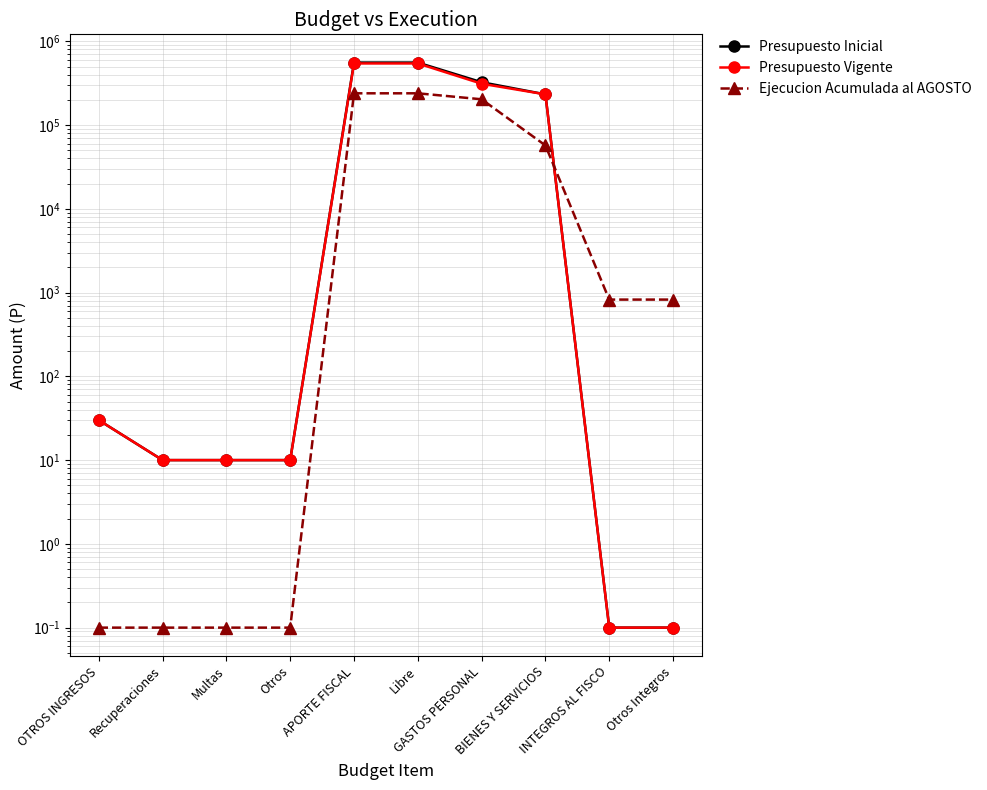

Is the value of Presupuesto Inicial at OTROS INGRESOS greater than the value of Presupuesto Vigente at INTEGROS AL FISCO?

Yes